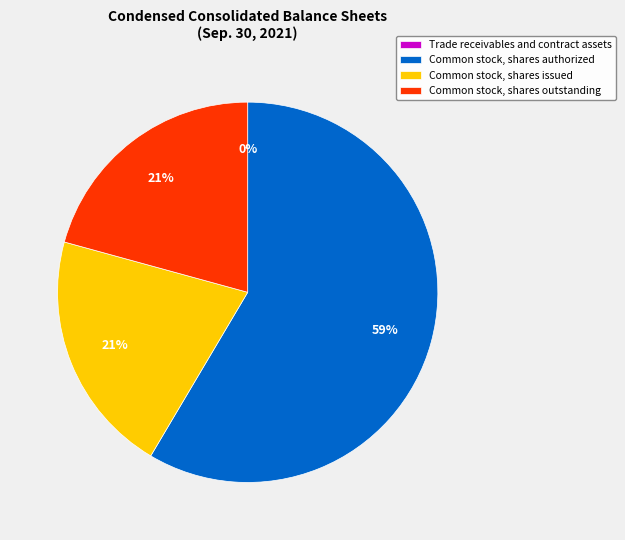

Is there a majority slice in this chart?

Yes